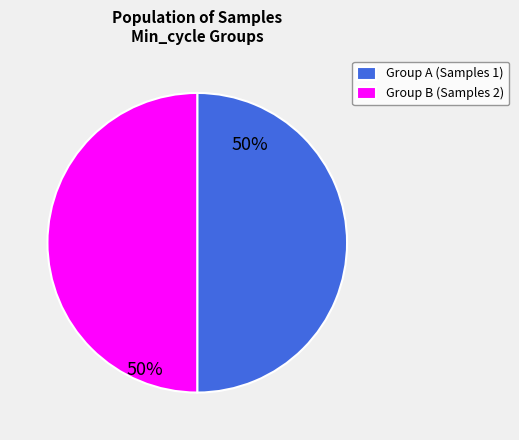

Is it true that Group B (Samples 2) is 40% of the pie?

False